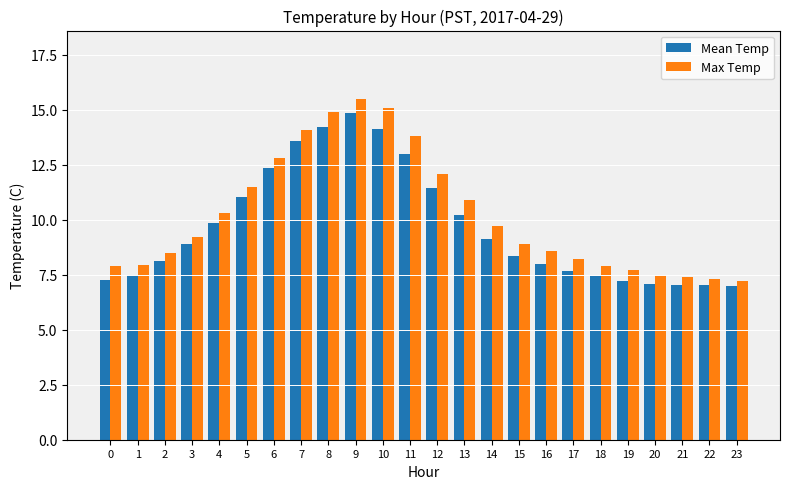

What is the difference between the Max Temp values at 22 and 10?

7.8